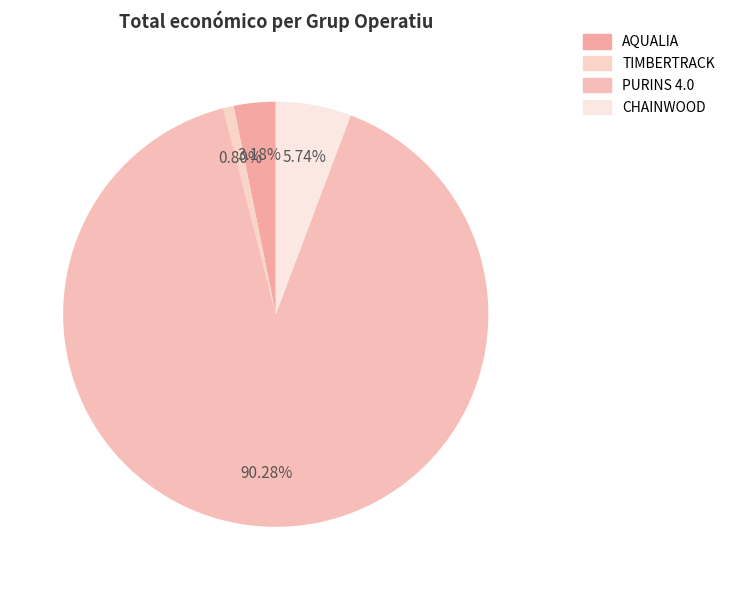

Rank the categories by value from lowest to highest.

TIMBERTRACK, AQUALIA, CHAINWOOD, PURINS 4.0